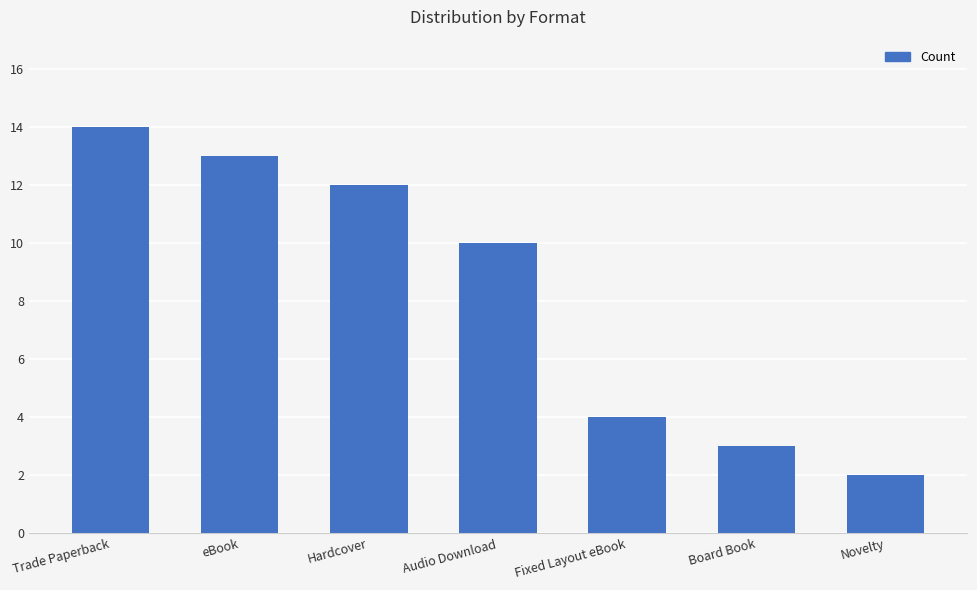

True or false: the data shows 12 at Hardcover.

True